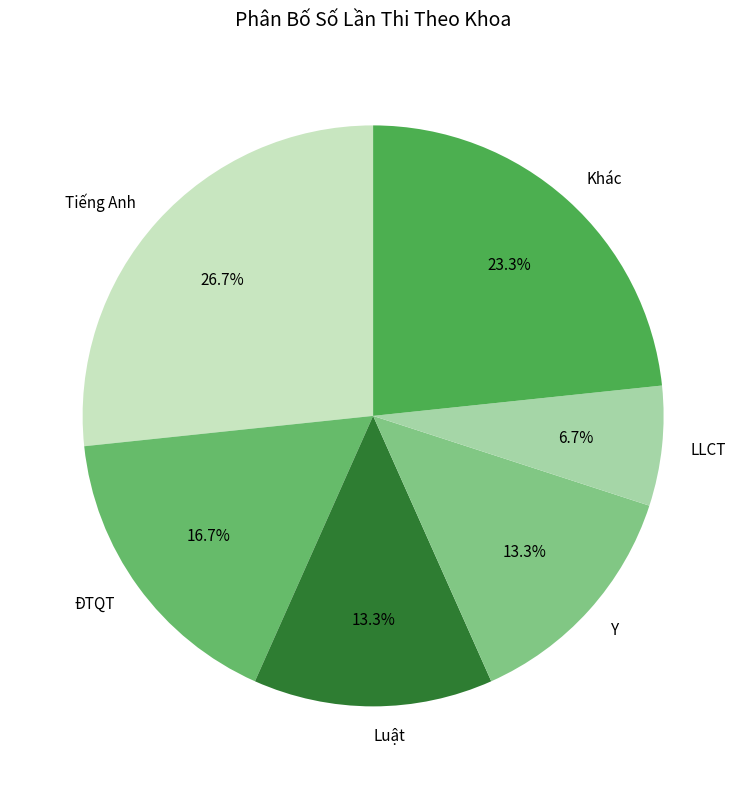

What portion of the pie excludes Tiếng Anh?

73.3%